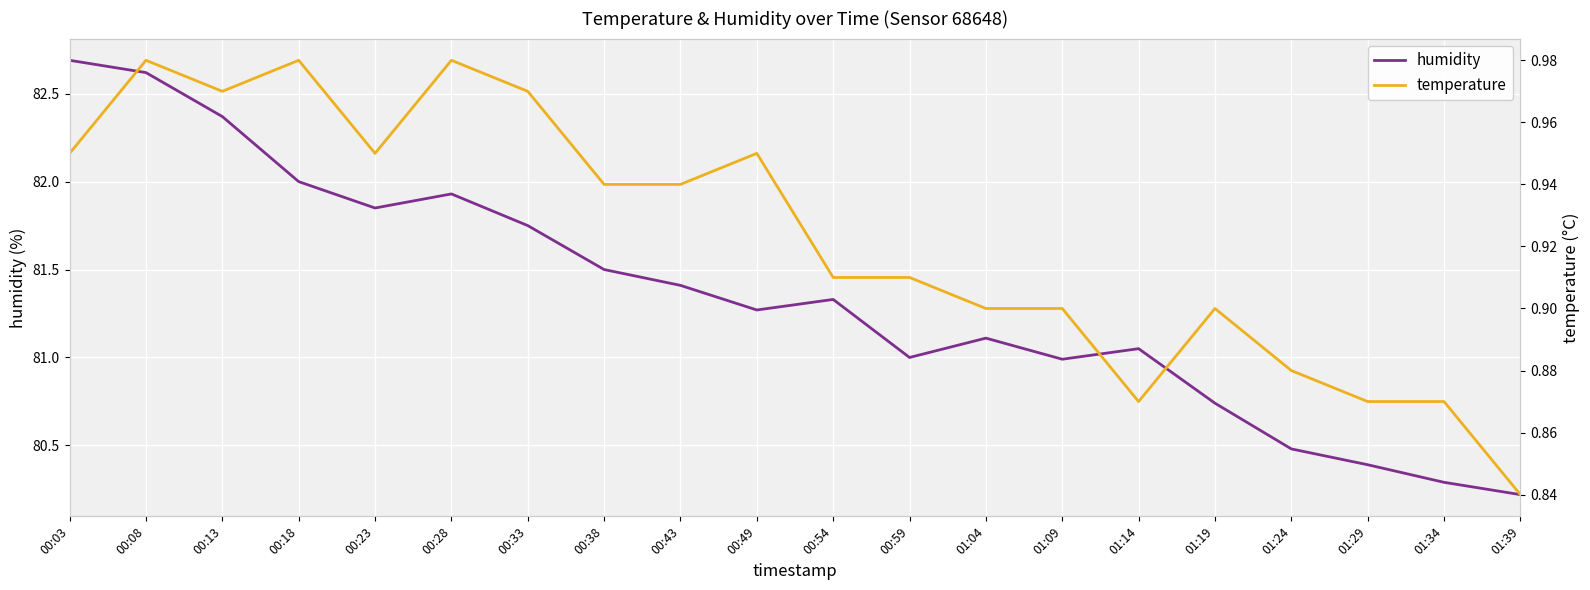

List the series in order of their overall mean, lowest first.

temperature, humidity